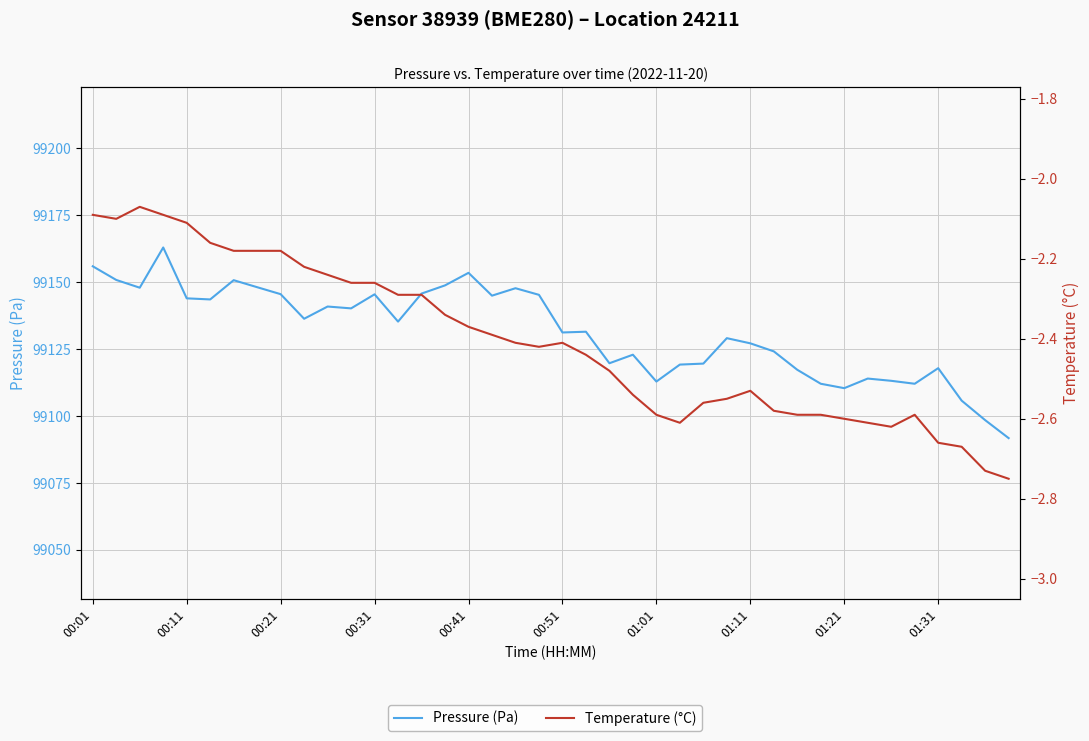

What is the greatest value displayed?

99163.0